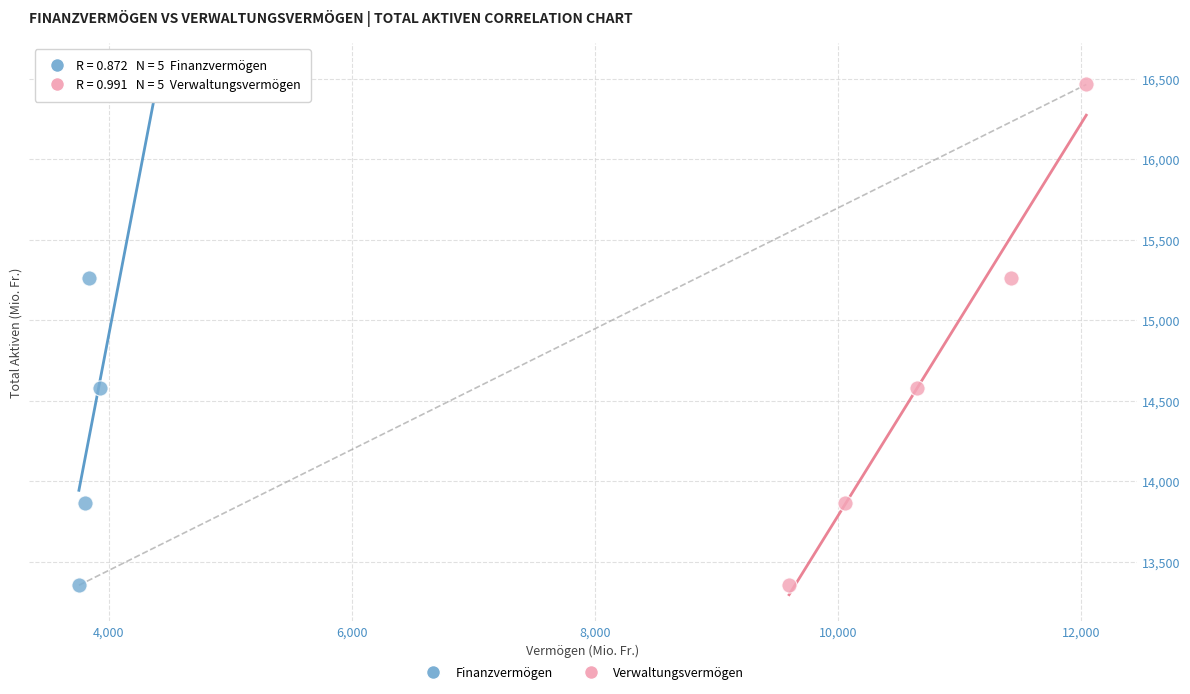

What are all the series names shown in the legend?

Finanzvermögen, Verwaltungsvermögen